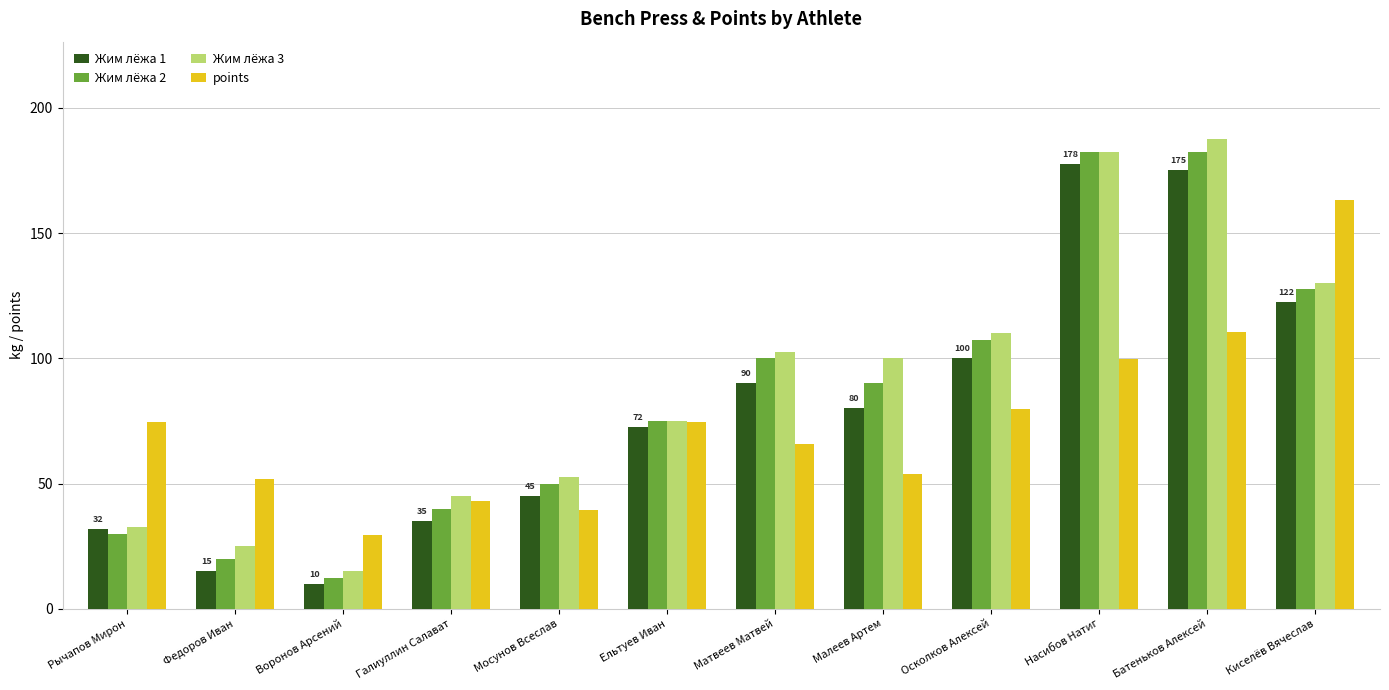

Between Рычапов Мирон and Малеев Артем, which series saw the biggest shift?

Жим лёжа 3